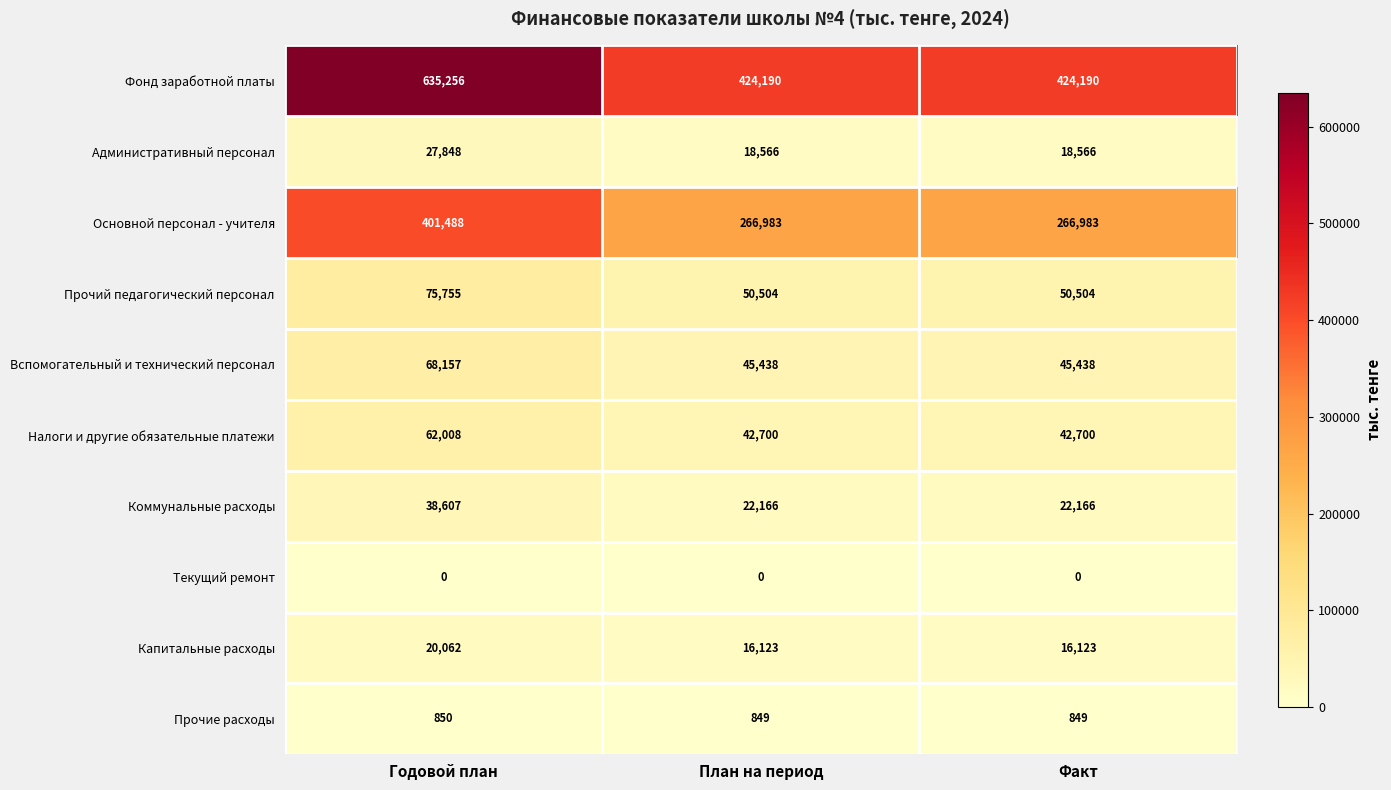

What is the approximate value of Основной персонал - учителя at План на период?

266983